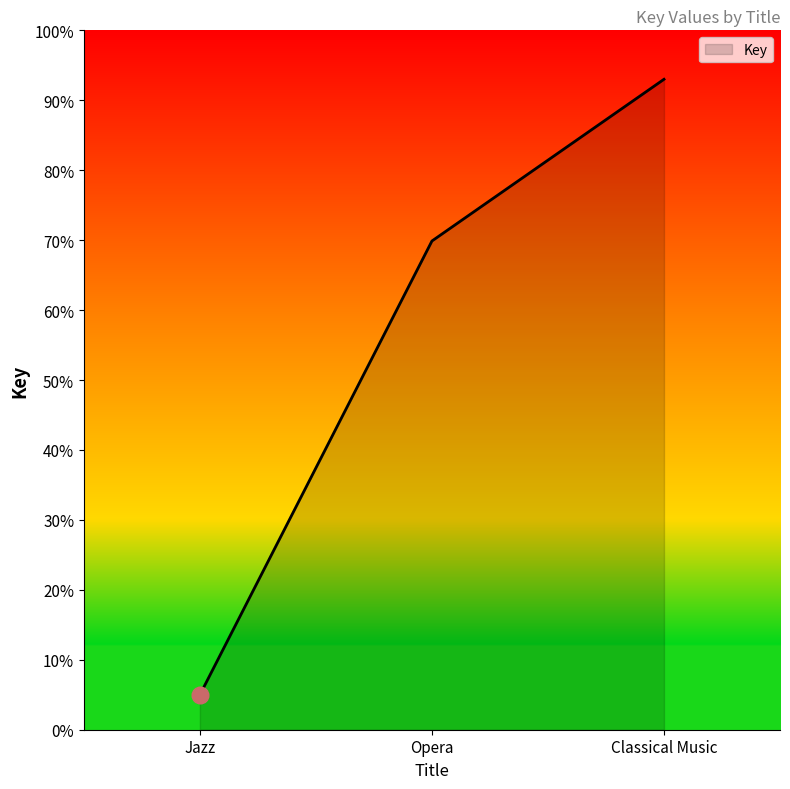

Approximately how many times larger is the value at Opera compared to Classical Music?

0.8